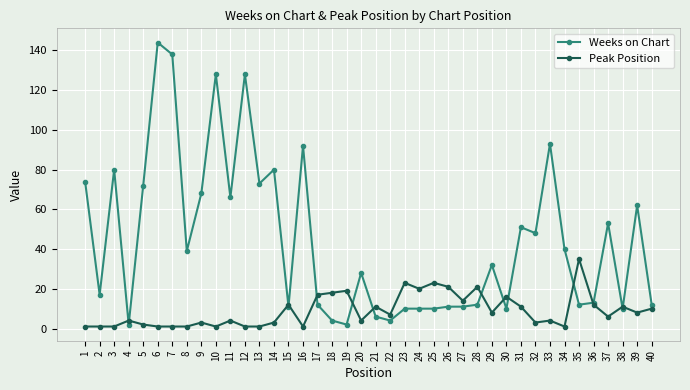

The value of Peak Position at 40 is 10. True or false?

True